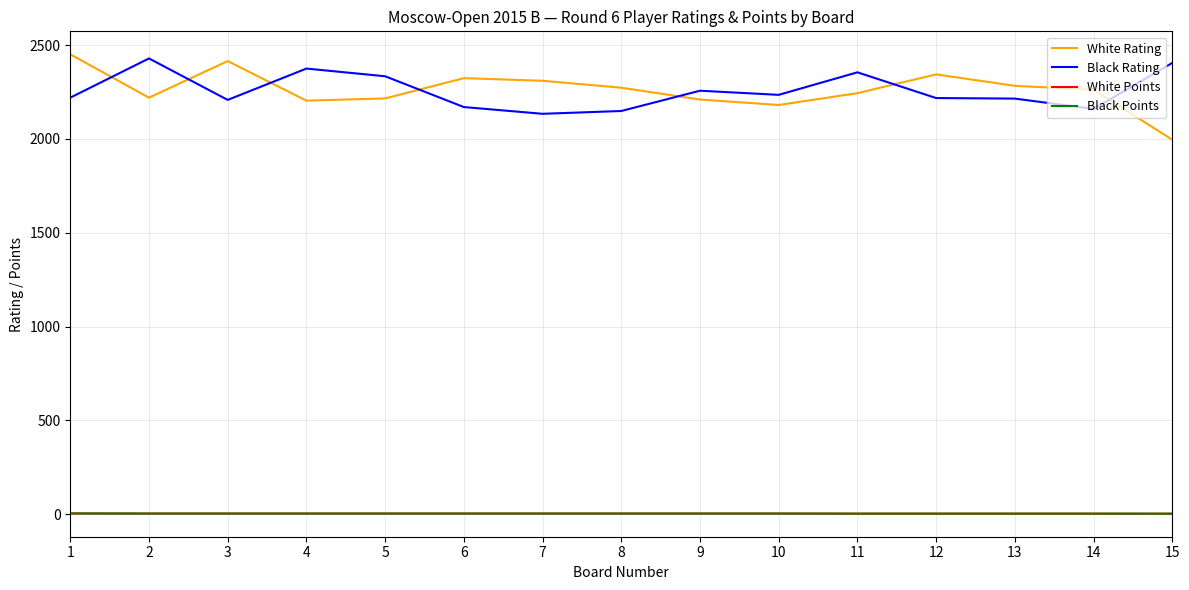

Is the value of White Rating at 14 greater than the value of White Points at 8?

Yes